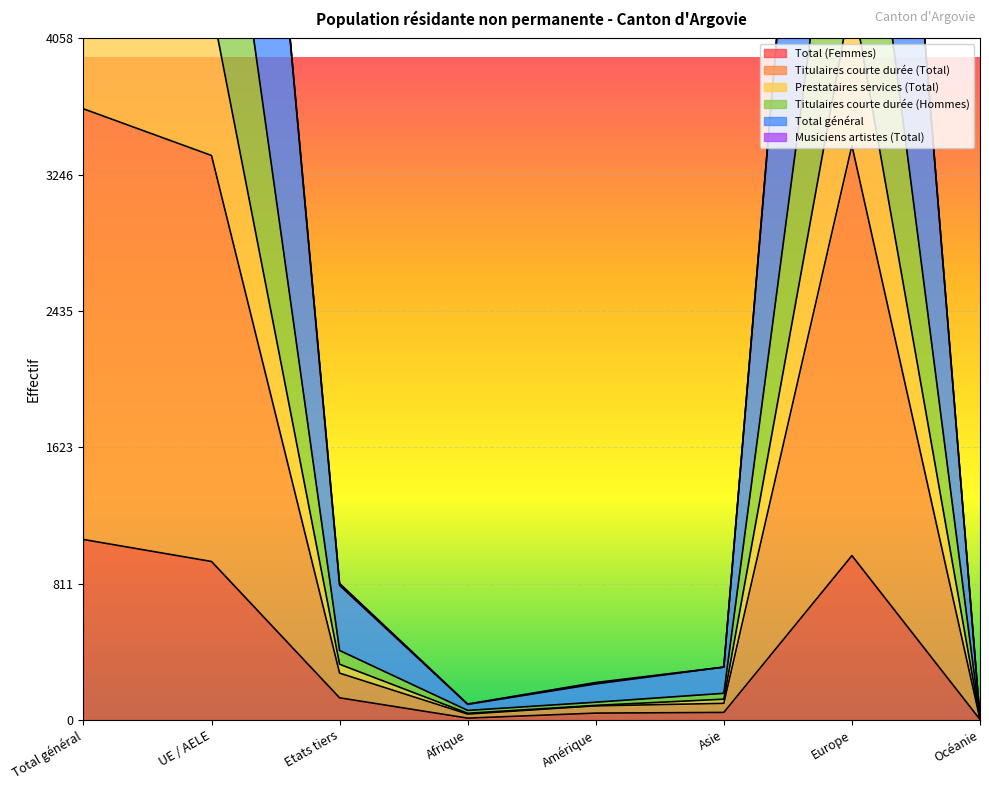

True or false: Titulaires courte durée (Total) and Prestataires services (Total) cross at least once.

False